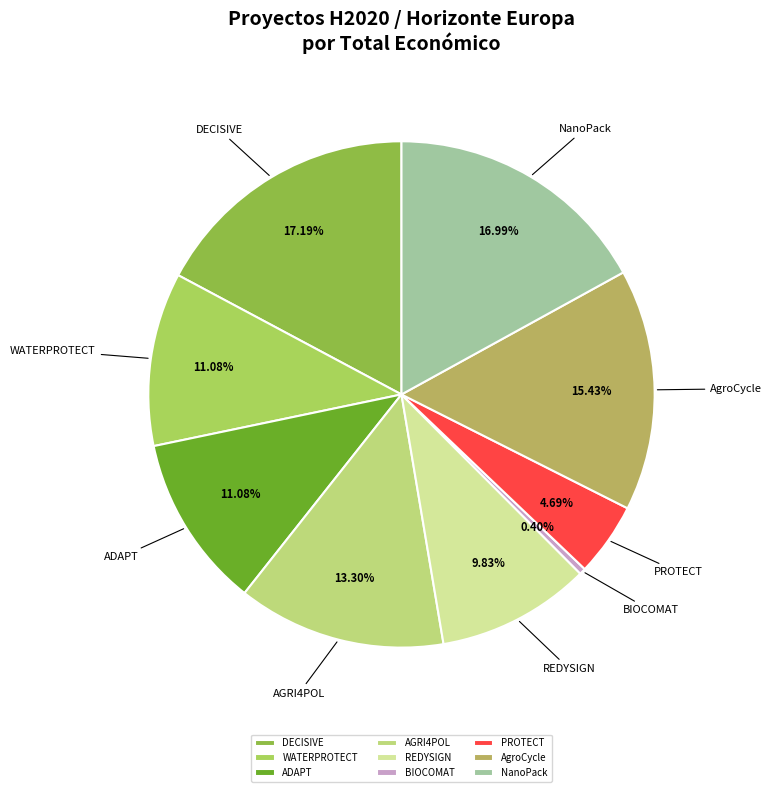

Is there any slice that represents more than half of the pie?

No